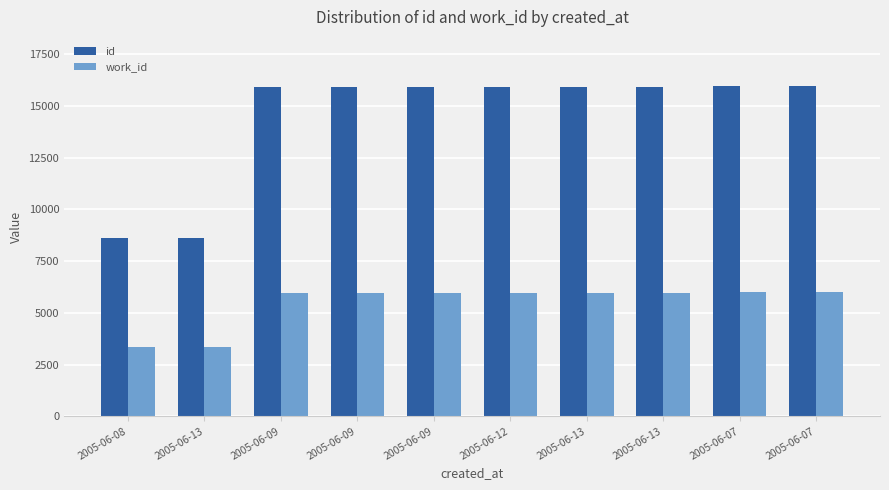

How many groups of bars are there?

10